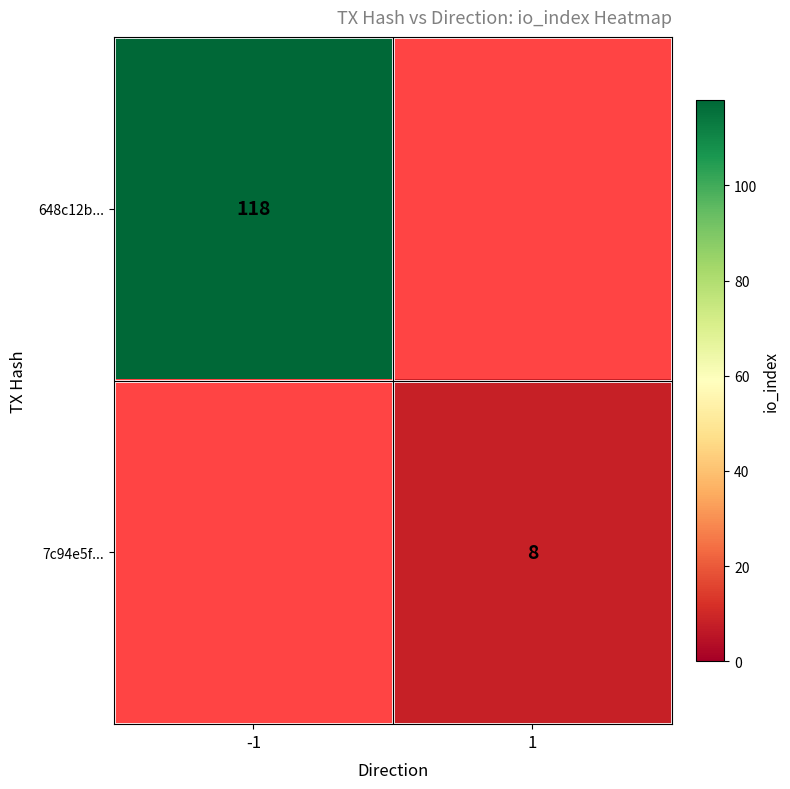

The value of 7c94e5f... at 1 is 5. True or false?

False